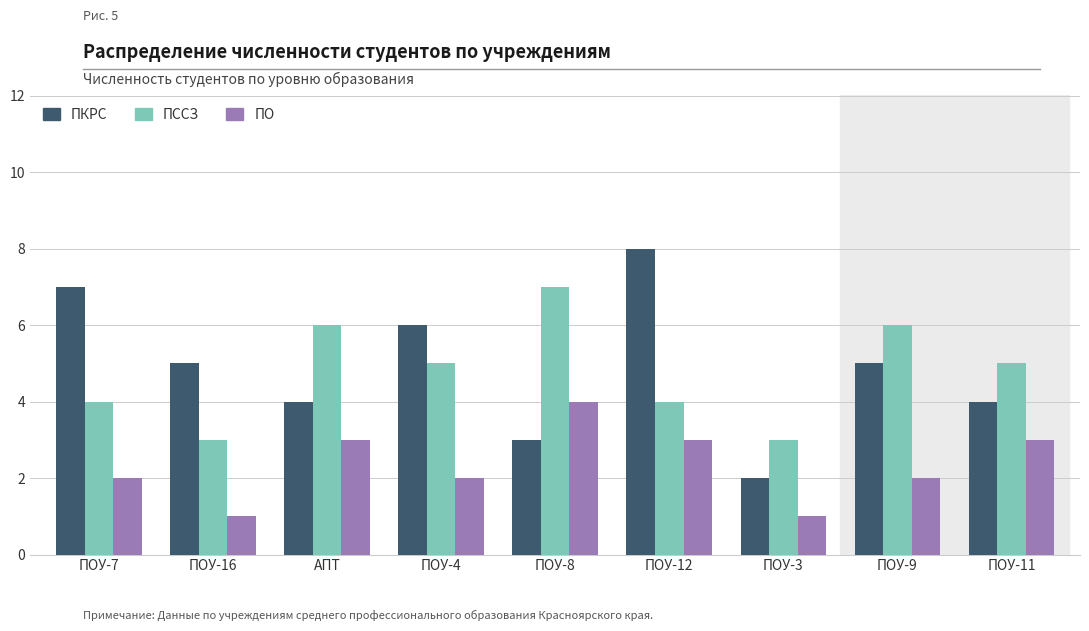

What is the difference between the second highest and second lowest values in the ПКРС series?

4